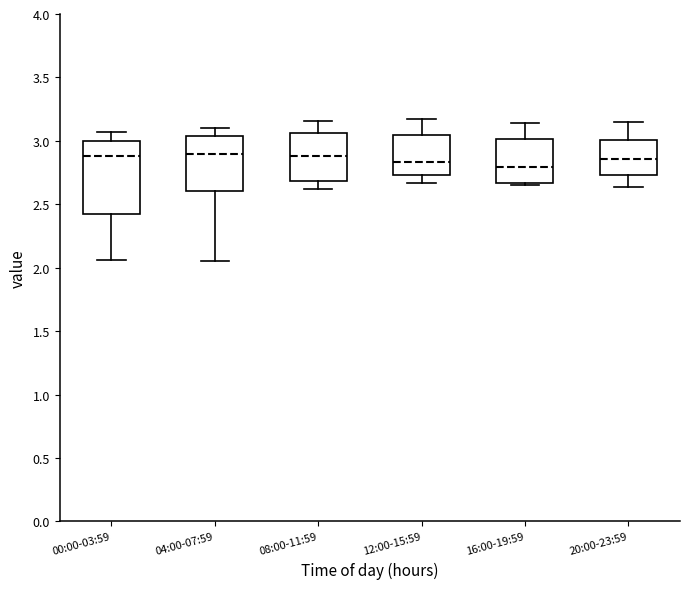

Reading left to right, transcribe this box plot: for each box, give where its median line is, the range the box spans, and where its two whiskers end, as read against the y-axis. The values are not printed on the chart, so give them approximately, as read against the axis.

00:00-03:59: median 2.90, box 2.45 to 3.00, whiskers 2.05 to 3.05
04:00-07:59: median 2.90, box 2.60 to 3.05, whiskers 2.05 to 3.10
08:00-11:59: median 2.90, box 2.70 to 3.05, whiskers 2.60 to 3.15
12:00-15:59: median 2.85, box 2.75 to 3.05, whiskers 2.65 to 3.15
16:00-19:59: median 2.80, box 2.65 to 3.00, whiskers 2.65 (just below the box's lower edge) to 3.15
20:00-23:59: median 2.85, box 2.75 to 3.00, whiskers 2.65 to 3.15